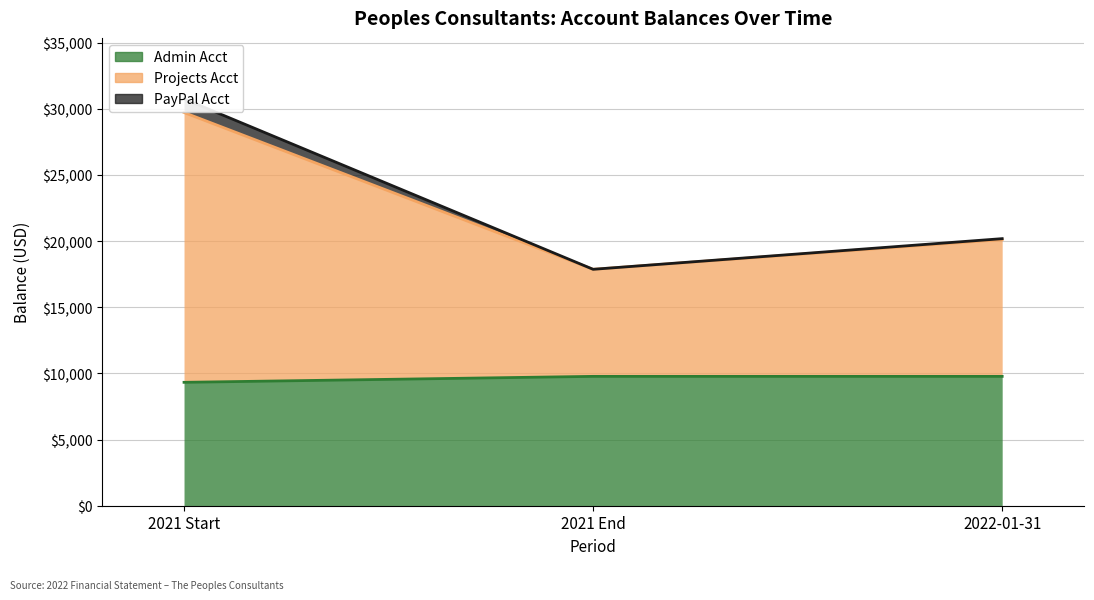

Does the chart have visible grid lines?

Yes